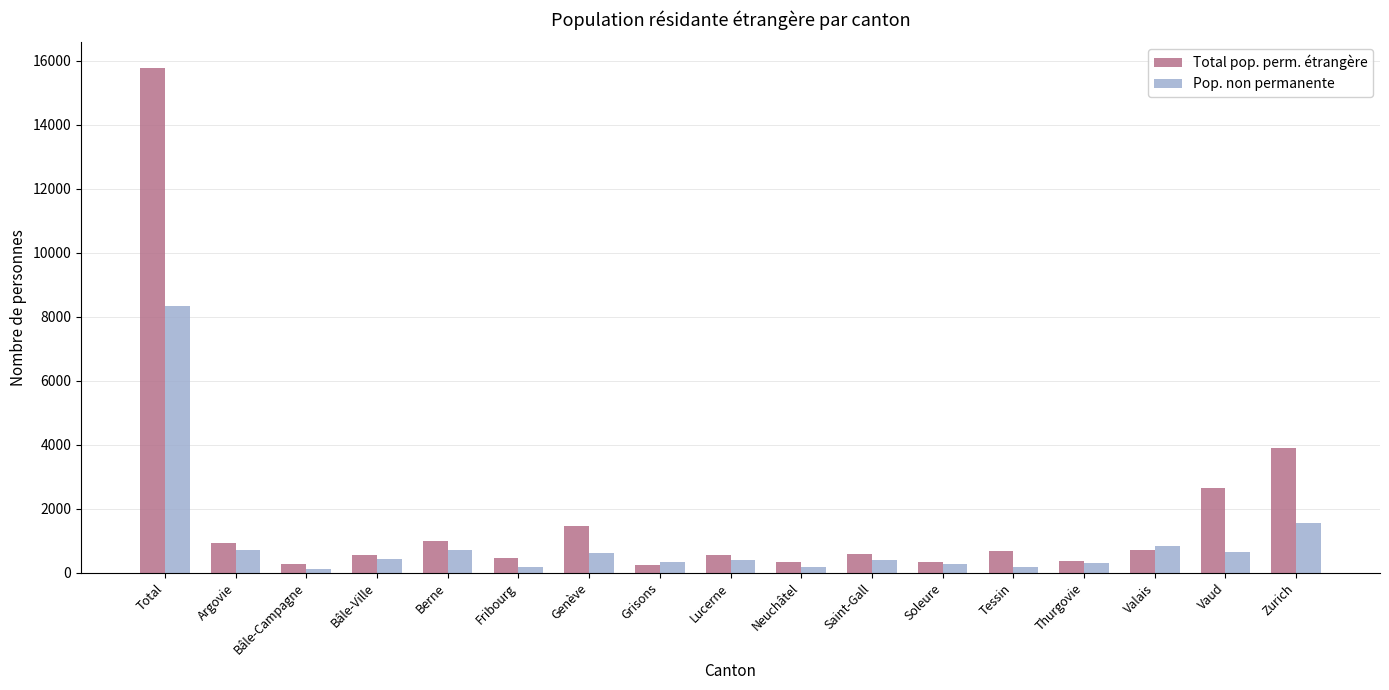

What is the smallest value displayed?

114